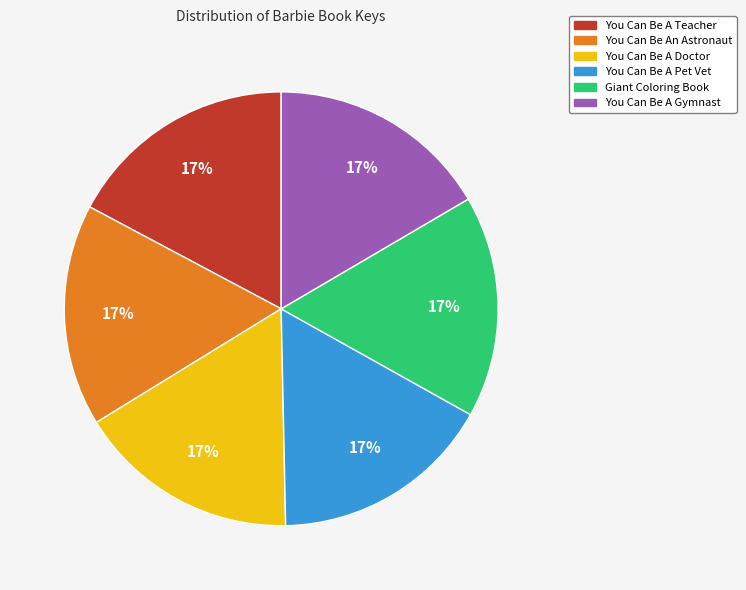

Is there a majority slice in this chart?

No